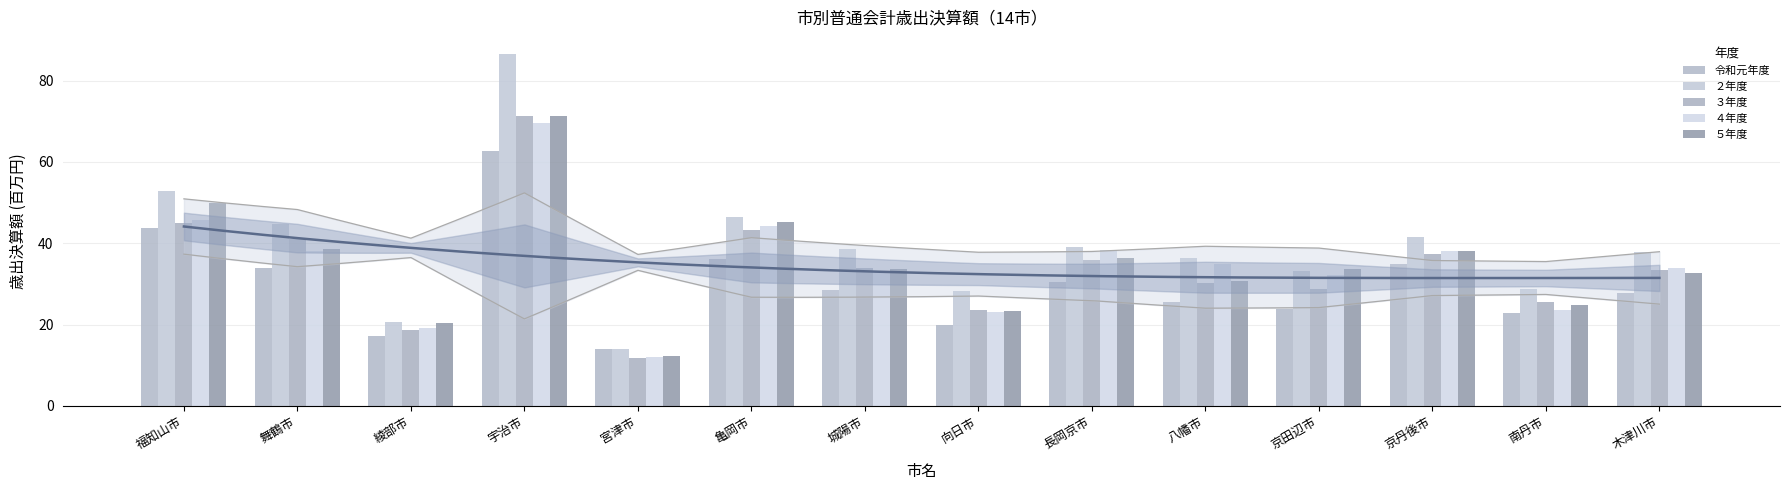

Reading left to right, list all the values displayed in this chart.

令和元年度: 福知山市=43.7	舞鶴市=34.0	綾部市=17.3	宇治市=62.8	宮津市=14.0	亀岡市=36.1	城陽市=28.6	向日市=19.9	長岡京市=30.4	八幡市=25.6	京田辺市=23.9	京丹後市=34.9	南丹市=22.9	木津川市=27.8
２年度: 福知山市=52.8	舞鶴市=44.7	綾部市=20.5	宇治市=86.4	宮津市=14.0	亀岡市=46.5	城陽市=38.6	向日市=28.3	長岡京市=39.0	八幡市=36.4	京田辺市=33.1	京丹後市=41.6	南丹市=28.7	木津川市=37.9
３年度: 福知山市=44.9	舞鶴市=40.9	綾部市=18.6	宇治市=71.3	宮津市=11.9	亀岡市=43.2	城陽市=33.9	向日市=23.6	長岡京市=35.8	八幡市=30.2	京田辺市=28.7	京丹後市=37.4	南丹市=25.7	木津川市=33.5
４年度: 福知山市=45.8	舞鶴市=38.2	綾部市=19.1	宇治市=69.6	宮津市=11.9	亀岡市=44.3	城陽市=33.1	向日市=23.1	長岡京市=38.4	八幡市=34.9	京田辺市=32.1	京丹後市=38.1	南丹市=23.7	木津川市=33.9
５年度: 福知山市=49.9	舞鶴市=38.6	綾部市=20.3	宇治市=71.2	宮津市=12.3	亀岡市=45.2	城陽市=33.6	向日市=23.4	長岡京市=36.5	八幡市=30.6	京田辺市=33.7	京丹後市=38.2	南丹市=24.7	木津川市=32.7